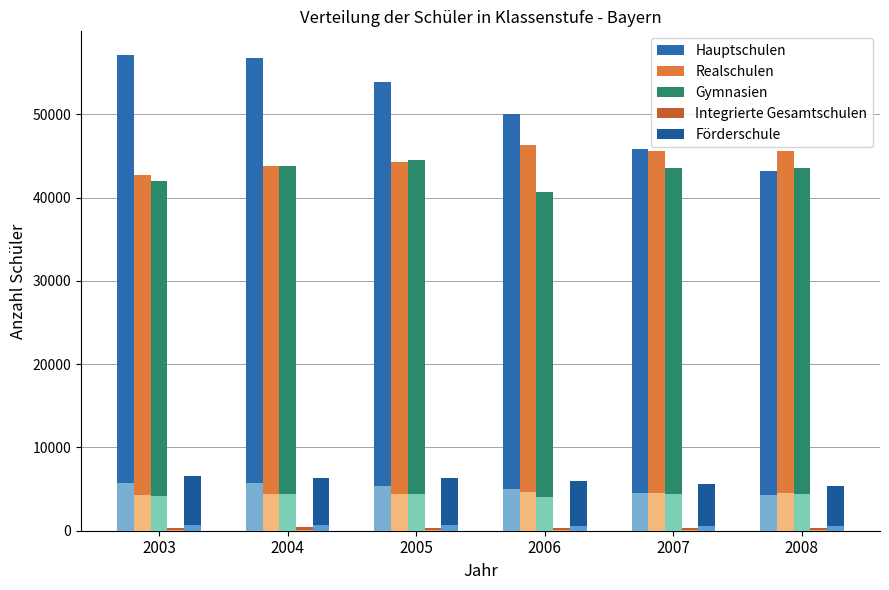

Which category has the lowest value in the Integrierte Gesamtschulen series?

2006